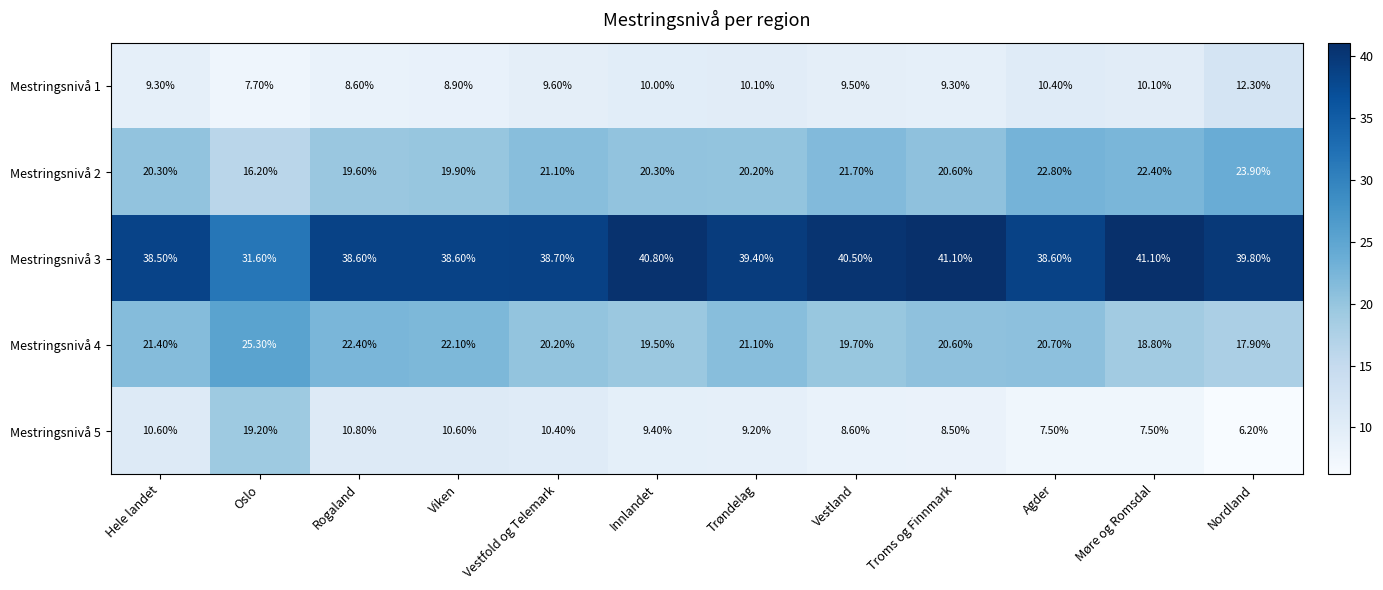

At which category does the chart reach its minimum across all series?

Nordland